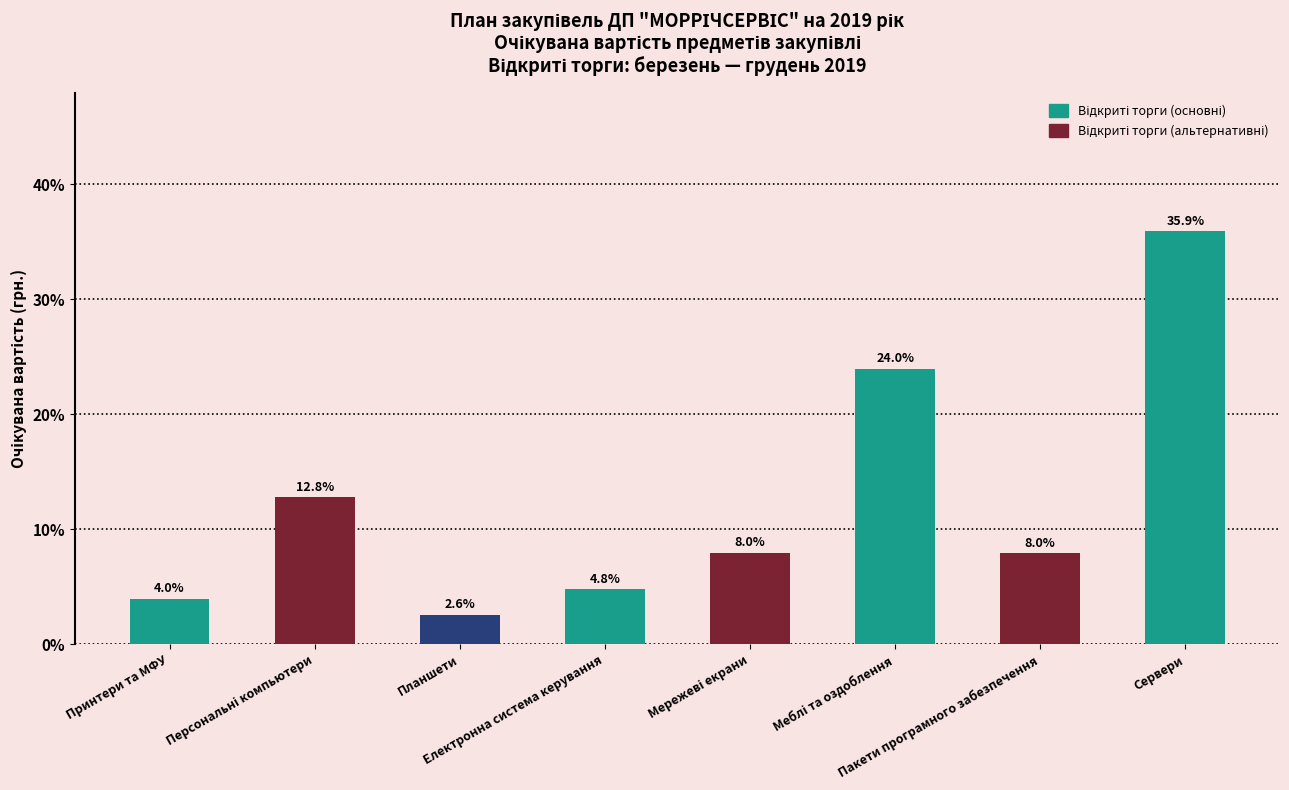

What is the sum of all values?

100.0